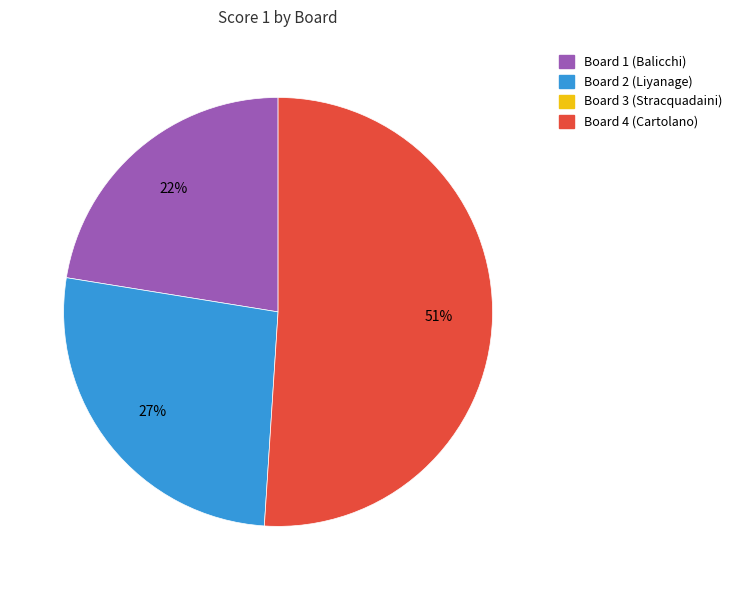

Does any single category account for the majority?

Yes